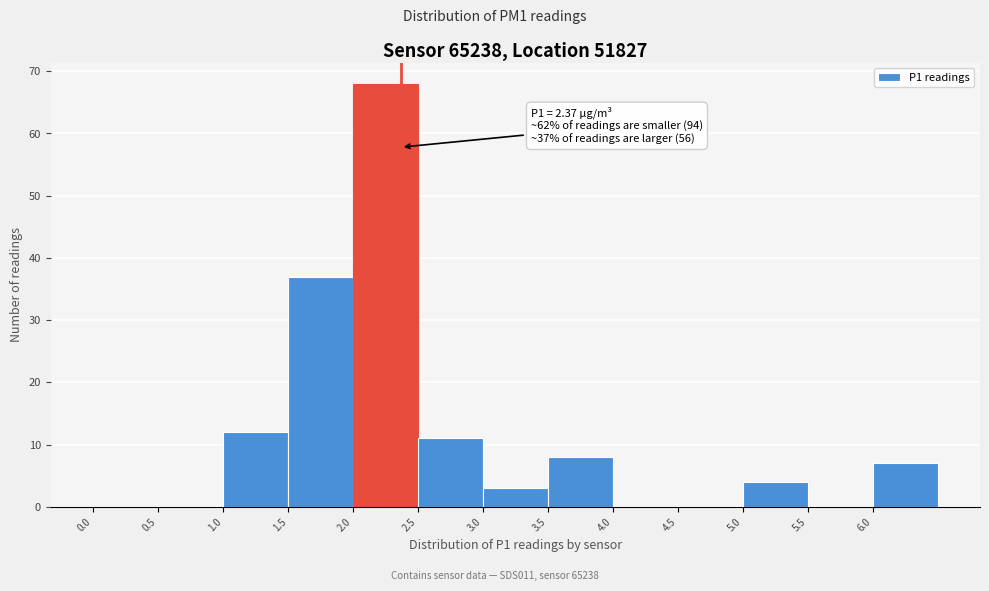

Over which range of the x-axis is the bar tallest?

2.0 to 2.5